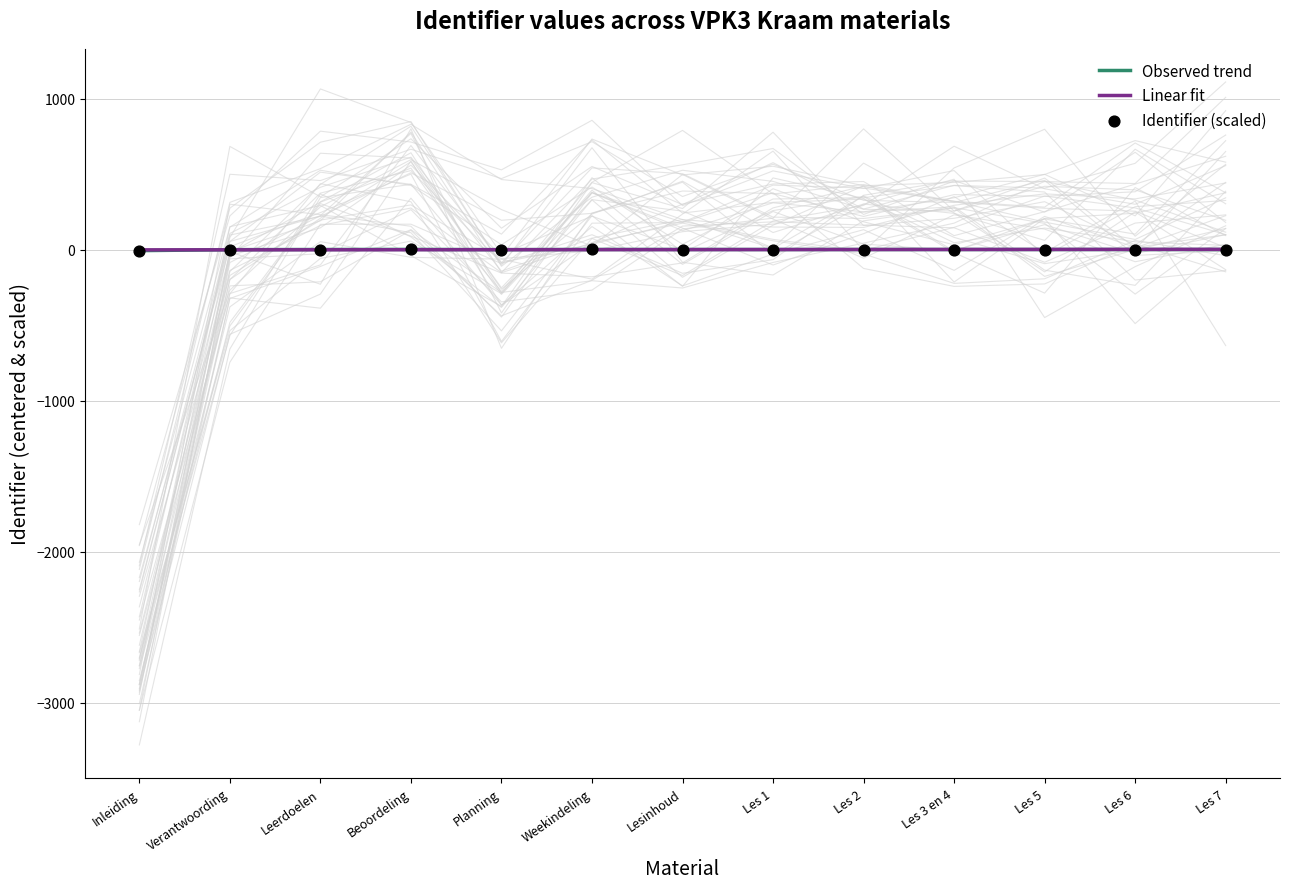

At how many categories does at least one series exceed -2?

13